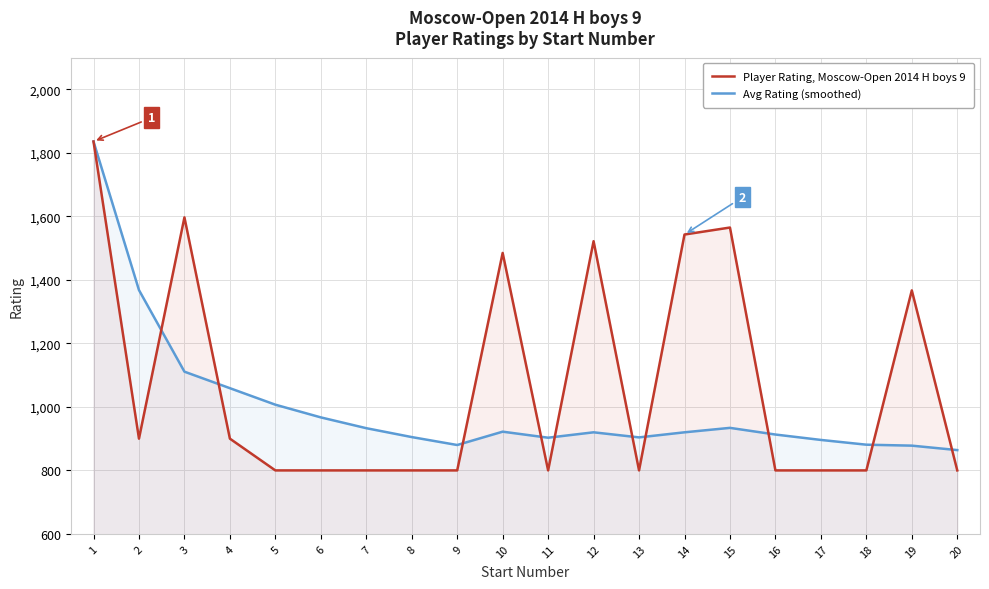

Which has a higher value, 10 or 6?

10